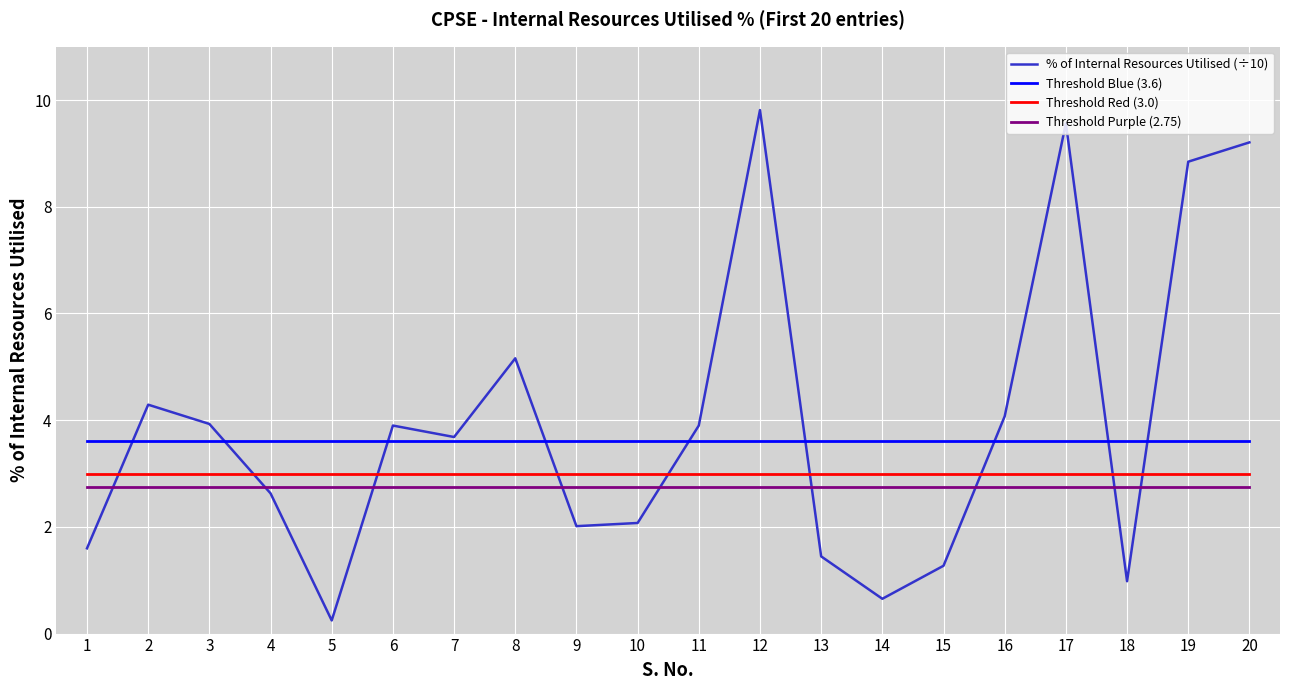

True or false: % of Internal Resources Utilised (÷10) and Threshold Blue (3.6) intersect in this chart.

True